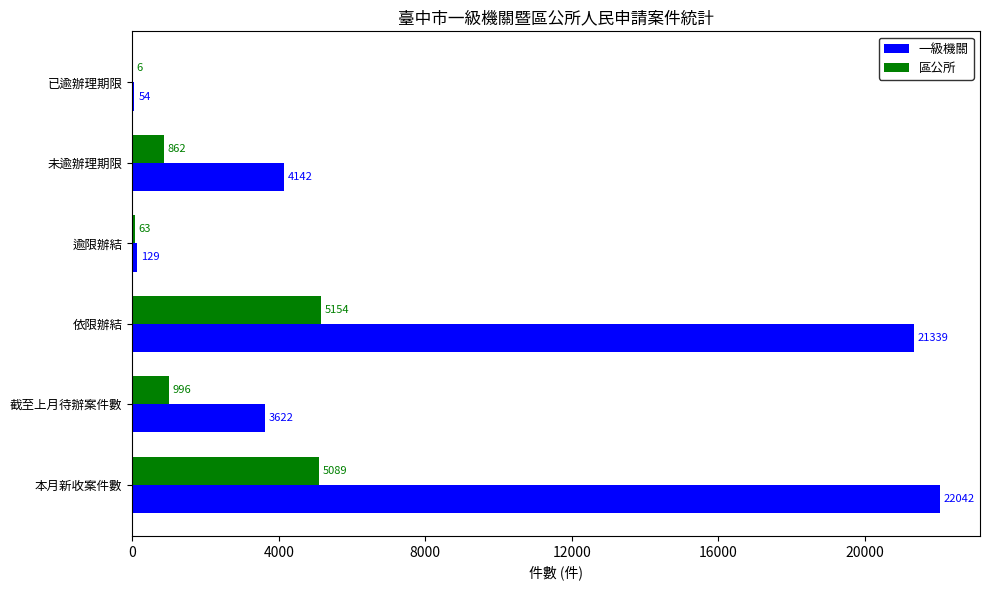

What is the approximate value of 一級機關 at 截至上月待辦案件數, to the nearest 10?

3620